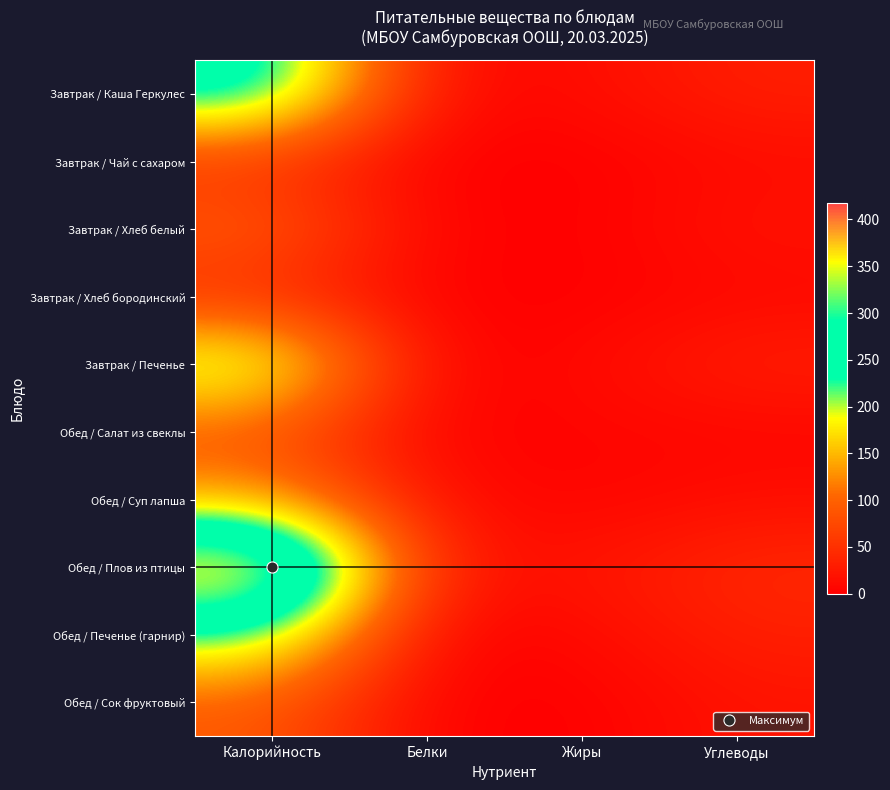

Reading left to right, list all the values displayed in this chart.

Завтрак / Каша Геркулес: Калорийность=271.4	Белки=7.5	Жиры=12.2	Углеводы=32.6
Завтрак / Чай с сахаром: Калорийность=47.9	Белки=0.0	Жиры=0.0	Углеводы=12.0
Завтрак / Хлеб белый: Калорийность=97.2	Белки=3.2	Жиры=0.7	Углеводы=19.8
Завтрак / Хлеб бородинский: Калорийность=41.6	Белки=1.4	Жиры=0.3	Углеводы=8.2
Завтрак / Печенье: Калорийность=228.5	Белки=0.4	Жиры=9.3	Углеводы=33.1
Обед / Салат из свеклы: Калорийность=85.0	Белки=1.4	Жиры=6.0	Углеводы=6.3
Обед / Суп лапша: Калорийность=137.0	Белки=13.3	Жиры=2.9	Углеводы=14.5
Обед / Плов из птицы: Калорийность=418.0	Белки=21.8	Жиры=19.9	Углеводы=42.7
Обед / Печенье (гарнир): Калорийность=228.5	Белки=0.4	Жиры=9.3	Углеводы=33.1
Обед / Сок фруктовый: Калорийность=92.0	Белки=1.0	Жиры=0.2	Углеводы=20.2